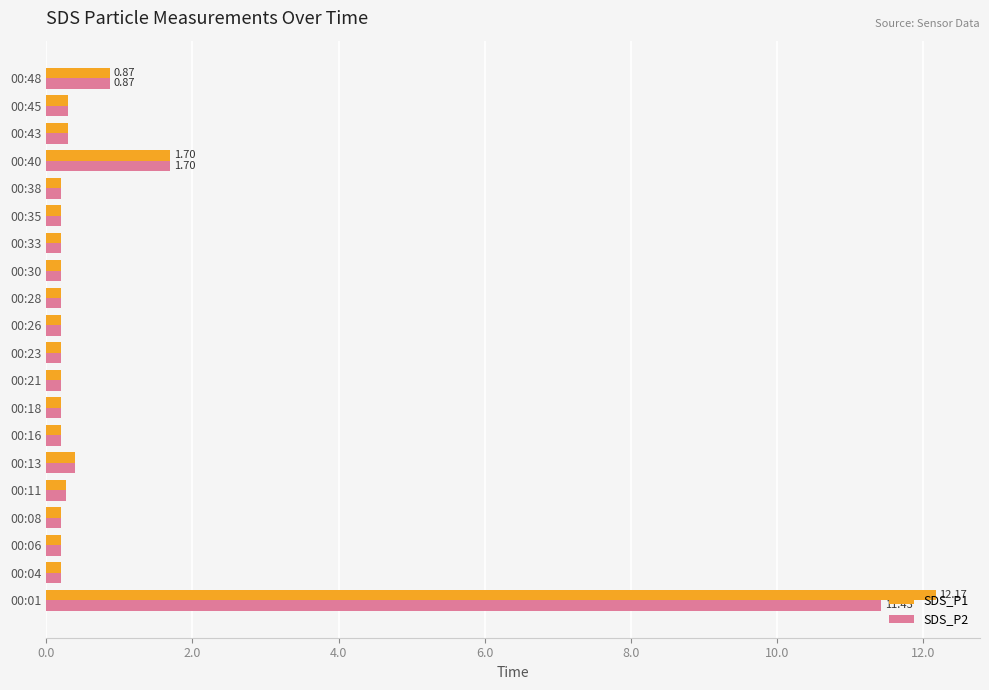

What is the lowest value of the SDS_P1 series?

0.2